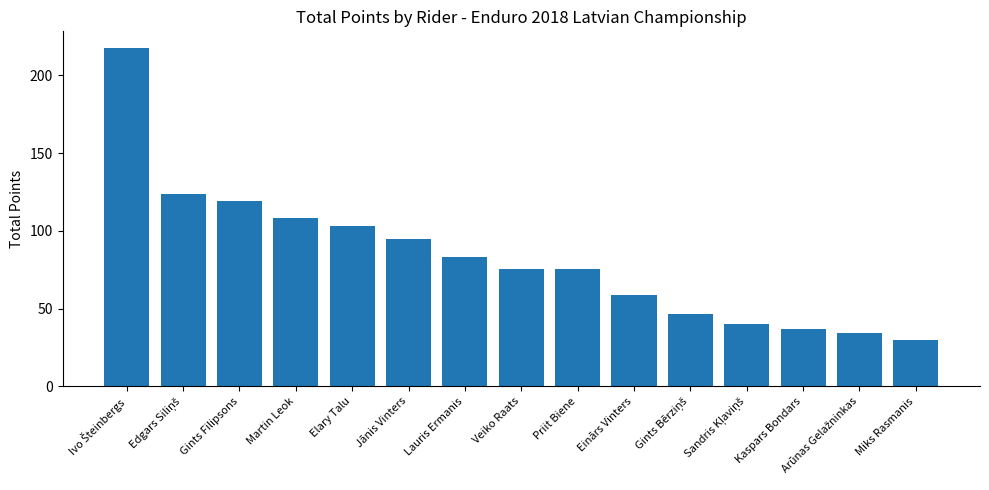

What is the sum of all values?

1247.5